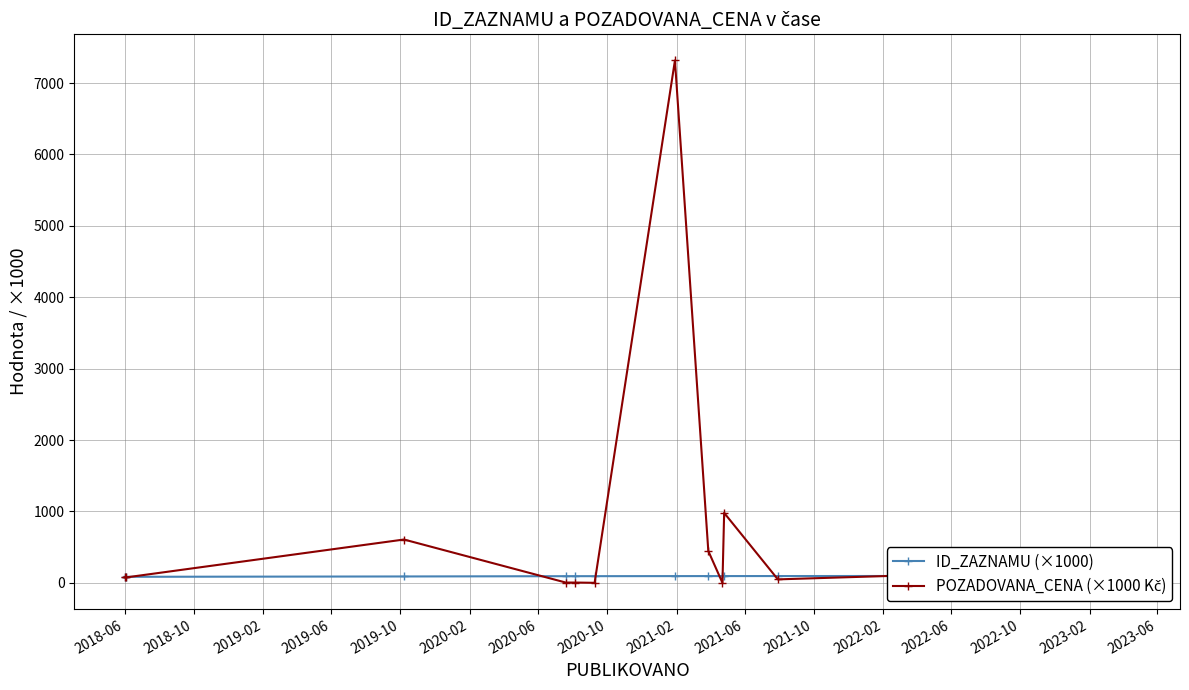

Which category has the lowest value in the ID_ZAZNAMU (×1000) series?

2018-06